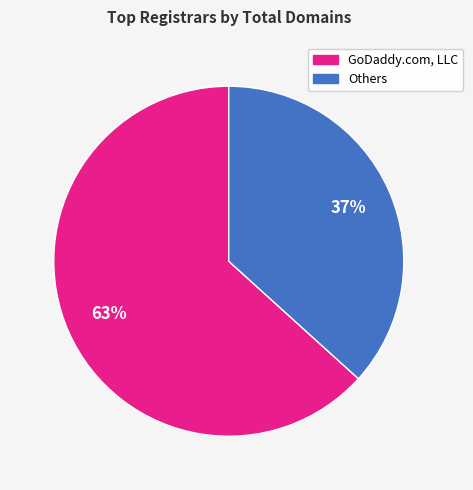

Is there a majority slice in this chart?

Yes